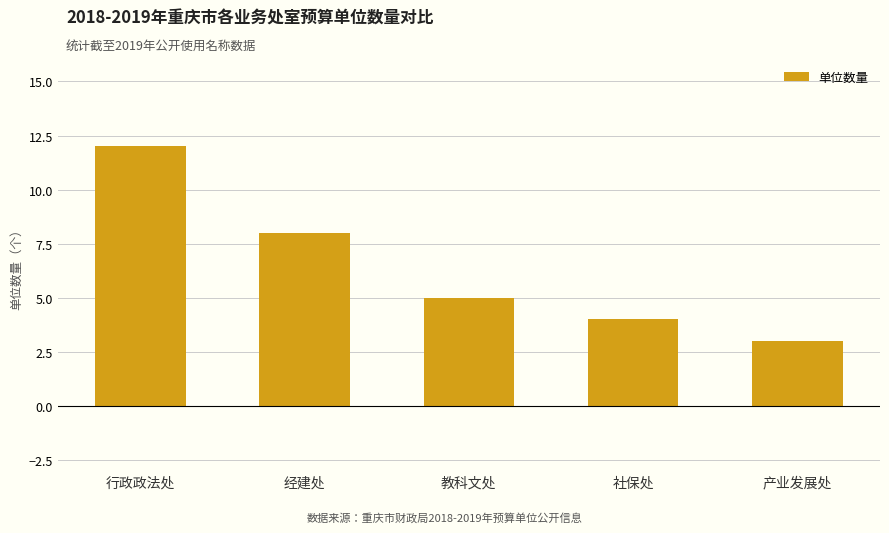

What is the value of the 3rd bar from the left?

5